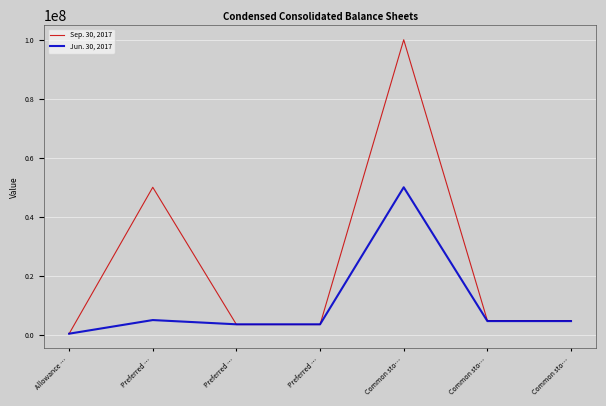

Does the chart have visible grid lines?

Yes